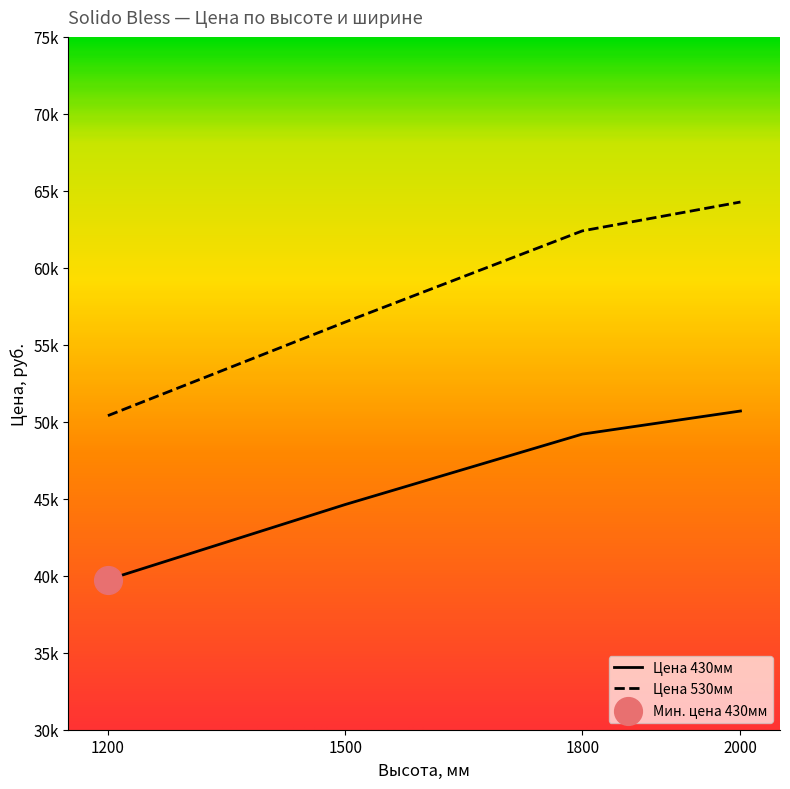

Which series contains the lowest Y value?

Цена 430мм